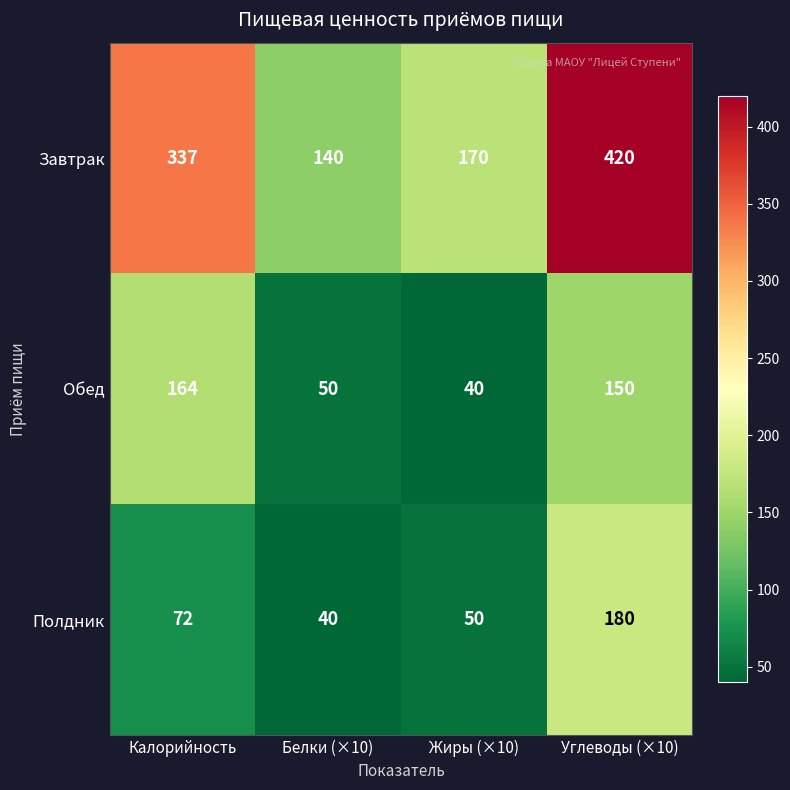

At which category is the sum across all series the highest?

Углеводы (×10)